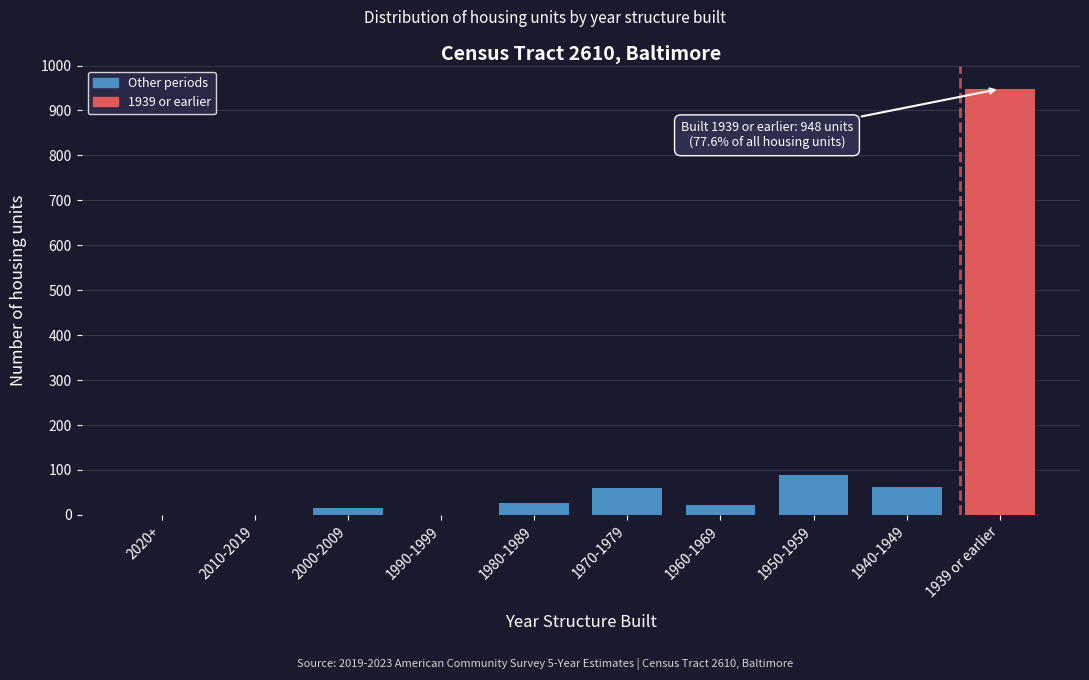

What is the change in value from 2020+ to 1980-1989?

+27